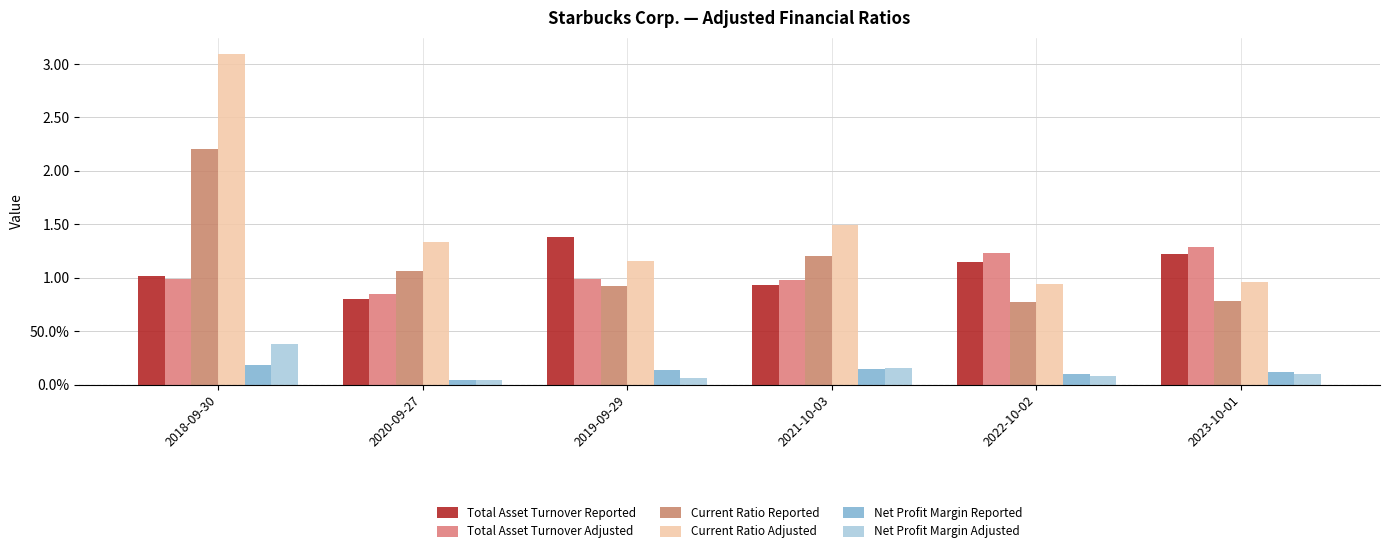

What is the total value across all series at 2023-10-01?

4.5